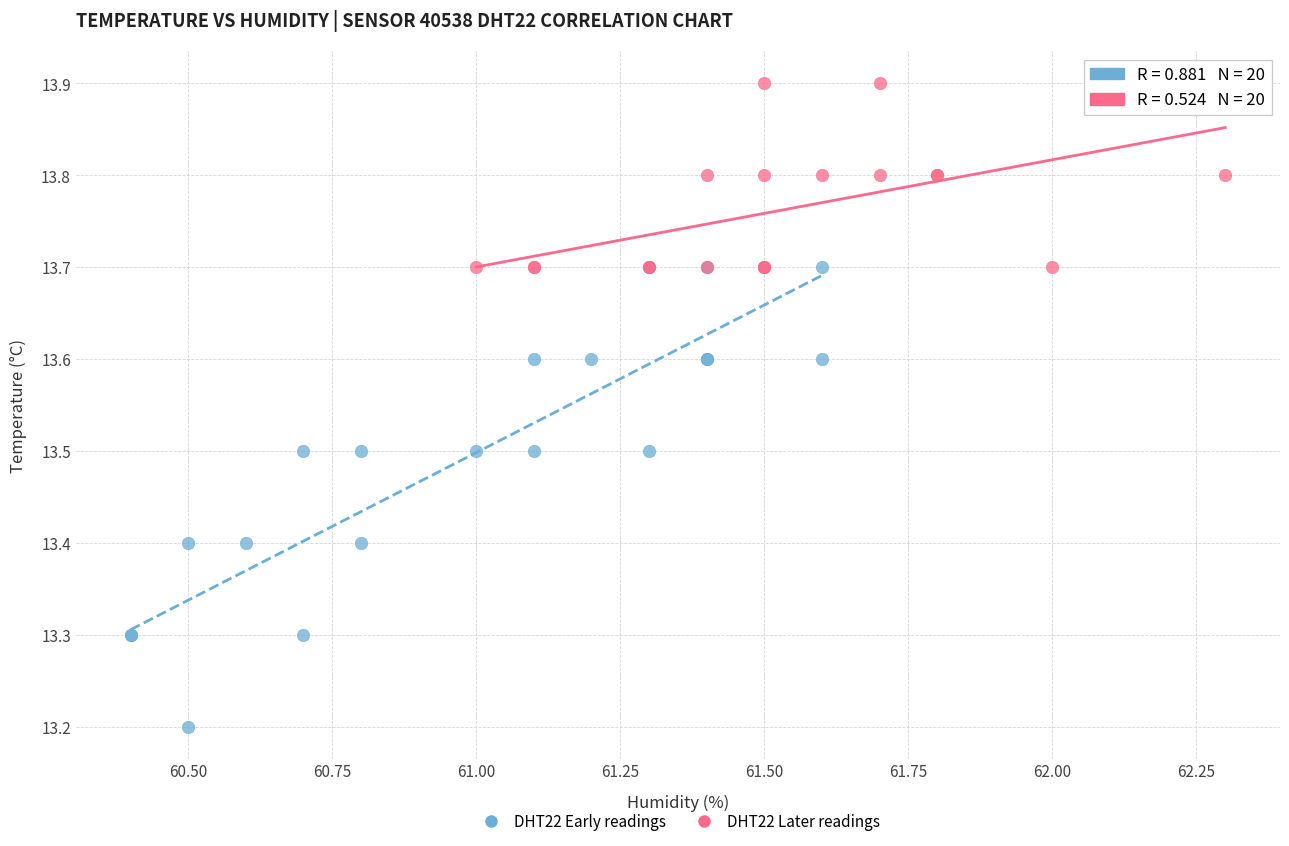

Which series has the largest Y range (max minus min)?

DHT22 Early readings